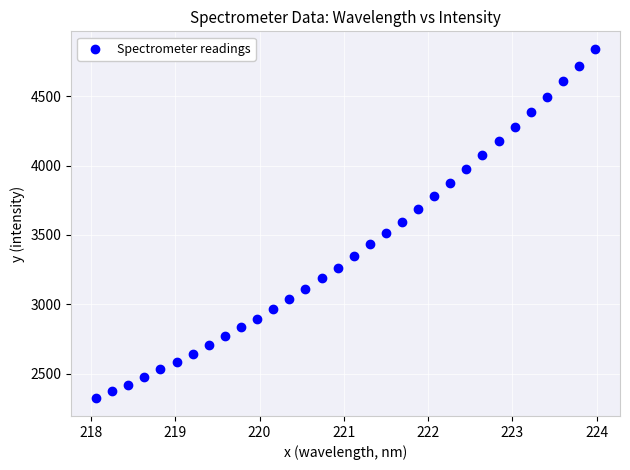

What is the range of X values (max minus min)?

5.9